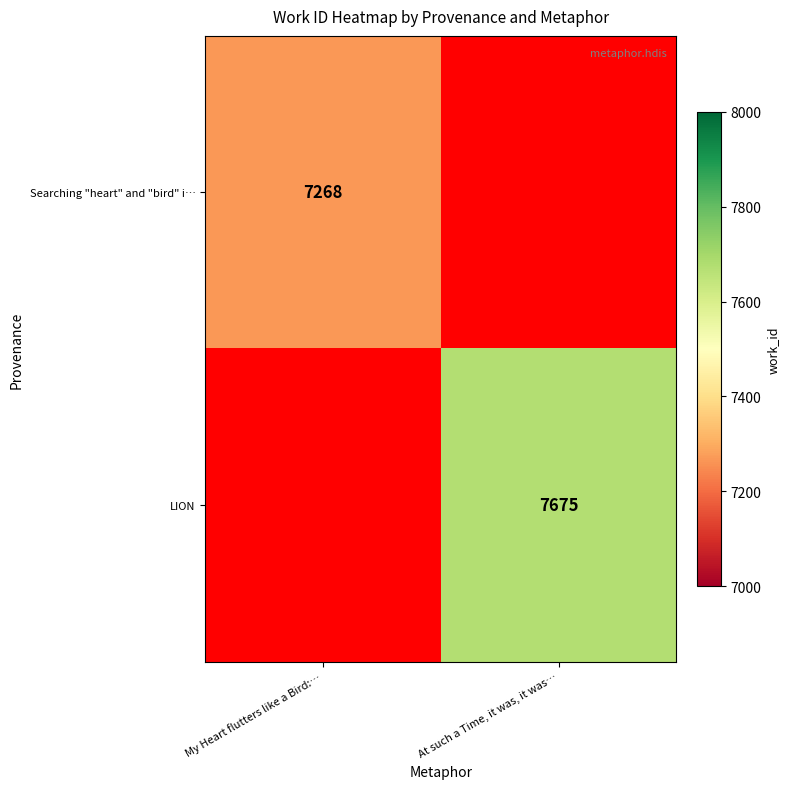

Is it true that LION equals 3097.8 at At such a Time, it was, it was…?

False